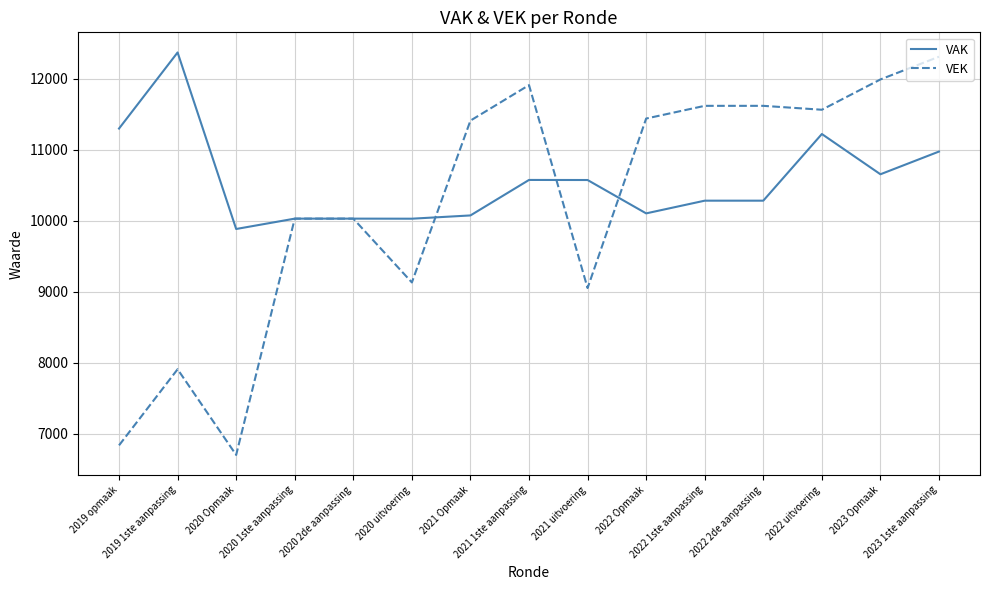

Rank the series by their average value, from lowest to highest.

VEK, VAK